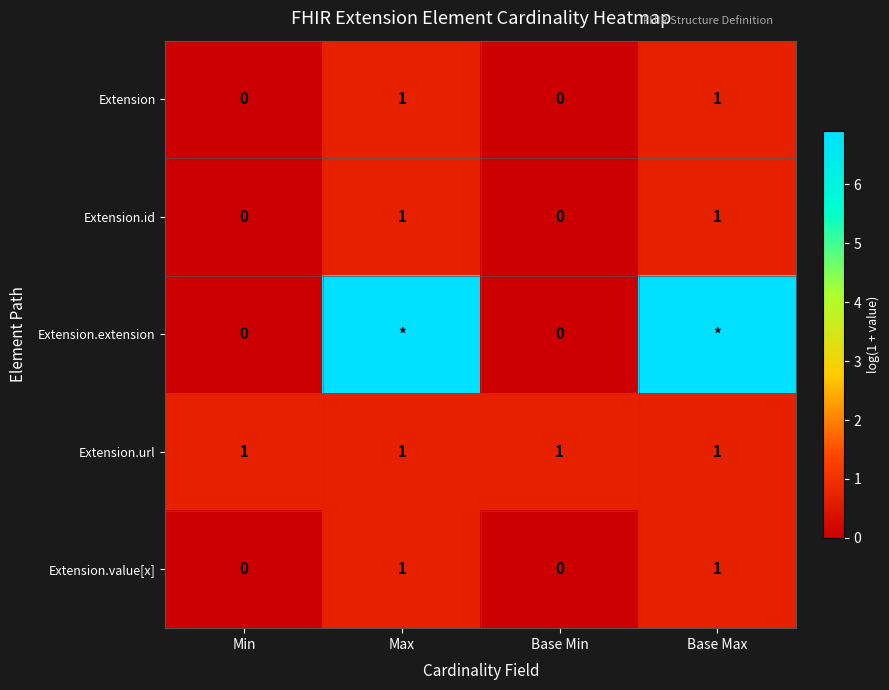

Is the value of Extension.id at Min greater than the value of Extension.url at Base Max?

No